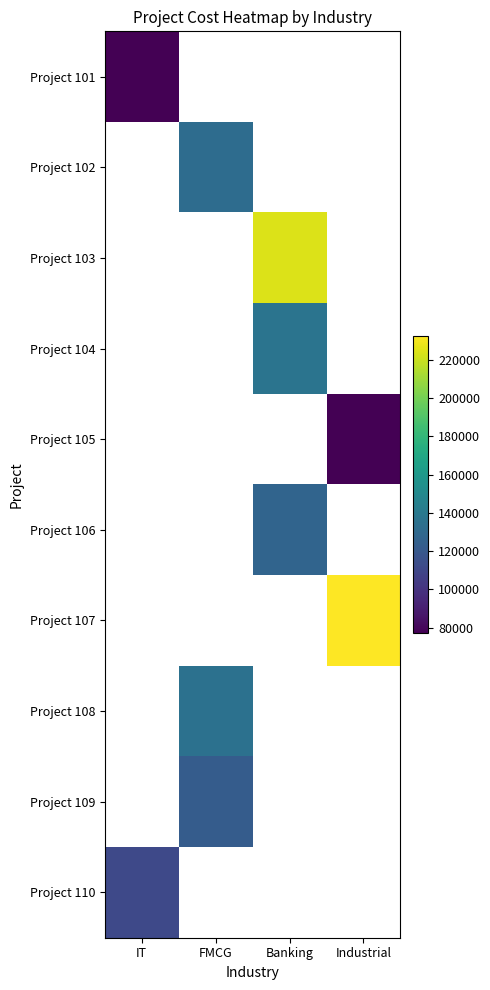

Count the number of categories in the chart.

4